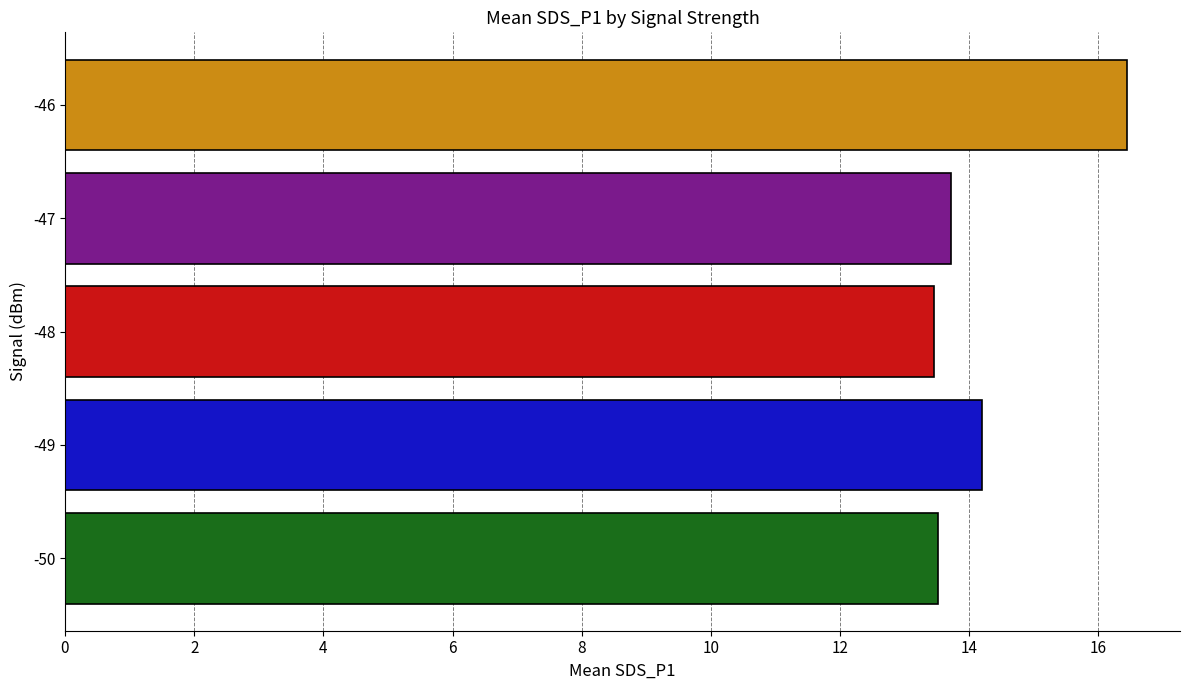

How many distinct data groups are displayed?

1